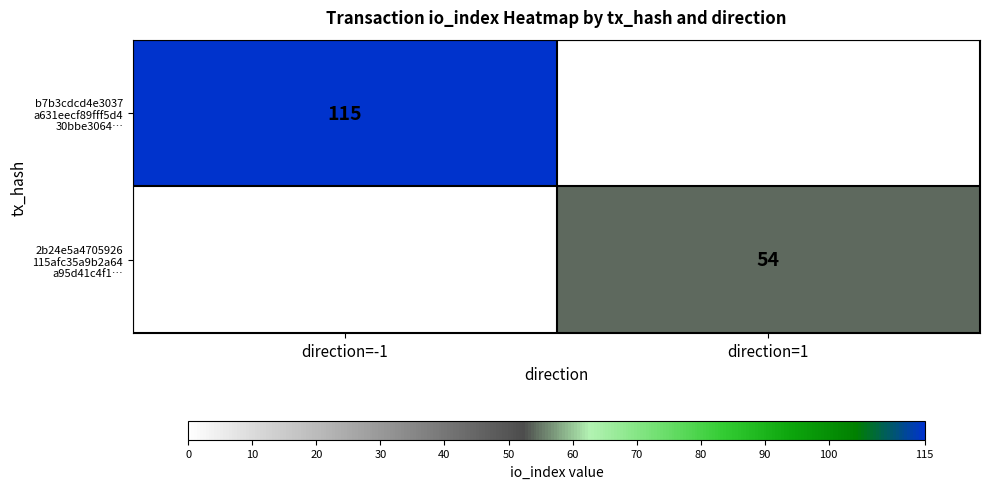

List the series in order of their peak value, highest first.

b7b3cdcd4e3037 a631eecf89fff5d4 30bbe3064…, 2b24e5a4705926 115afc35a9b2a64 a95d41c4f1…